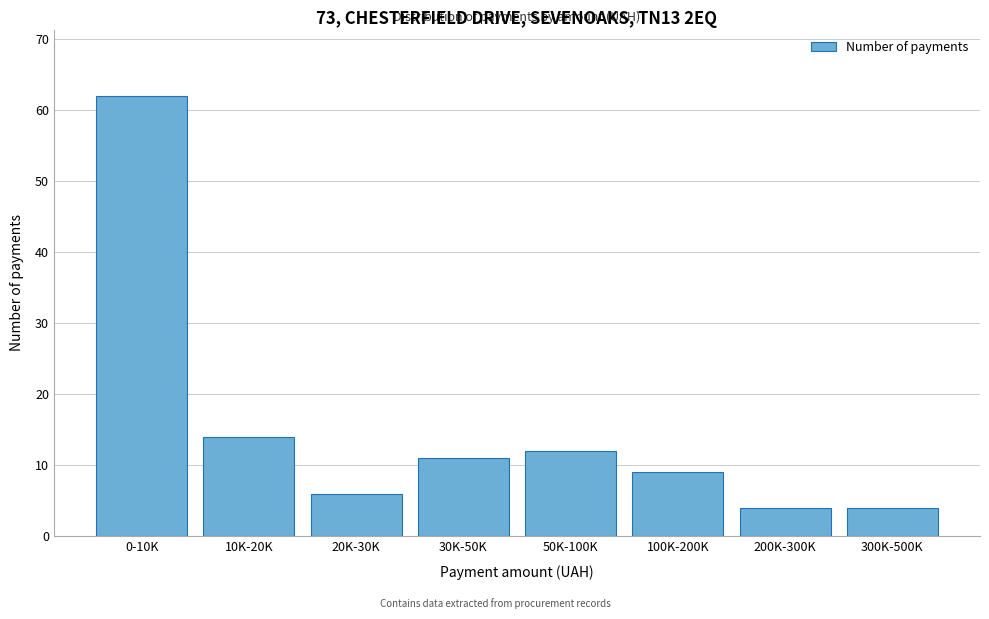

Reading right to left, what are all the values shown in this chart?

300K-500K=4	200K-300K=4	100K-200K=9	50K-100K=12	30K-50K=11	20K-30K=6	10K-20K=14	0-10K=62